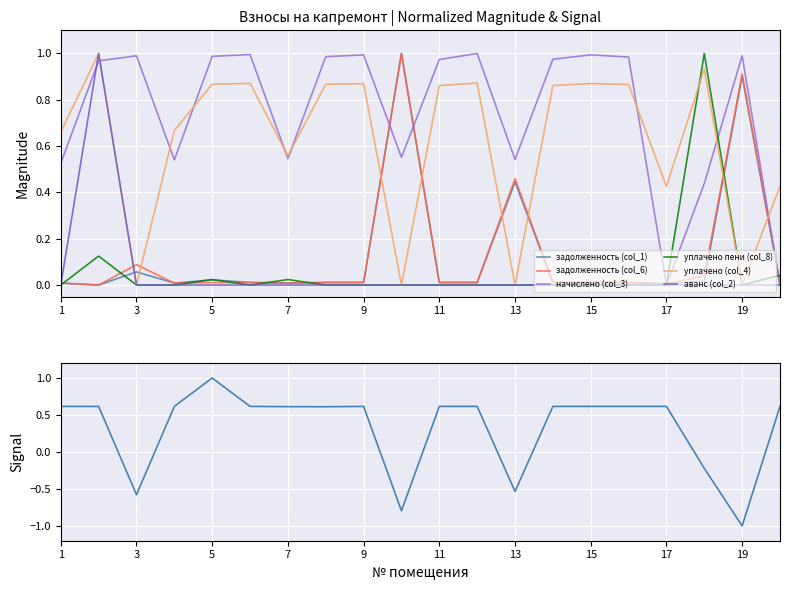

What is the difference between the highest and lowest values at 6?

1.0